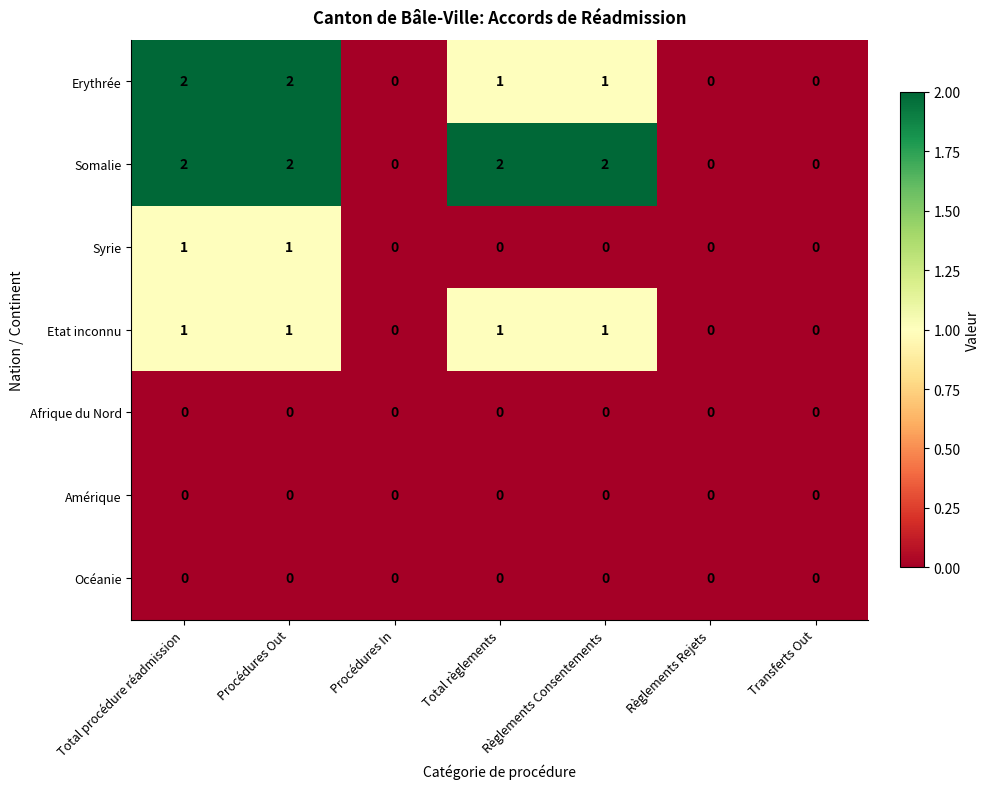

The Erythrée series shows 1 at Règlements Rejets. True or false?

False